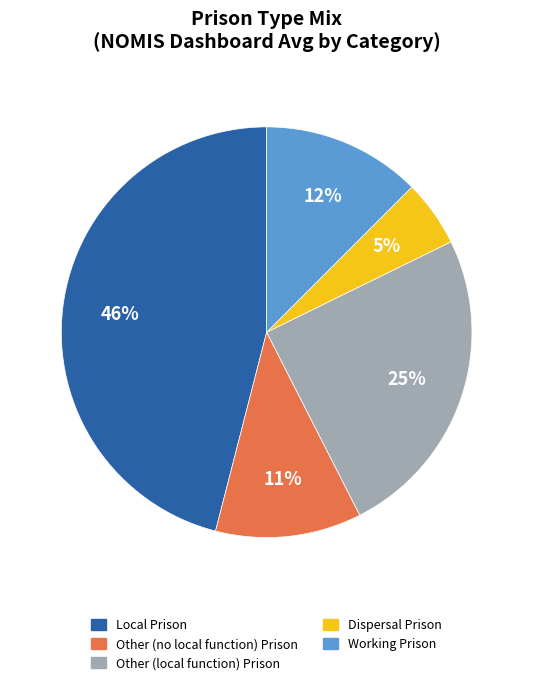

Approximately how many times larger is the value at Dispersal Prison compared to Working Prison?

0.4